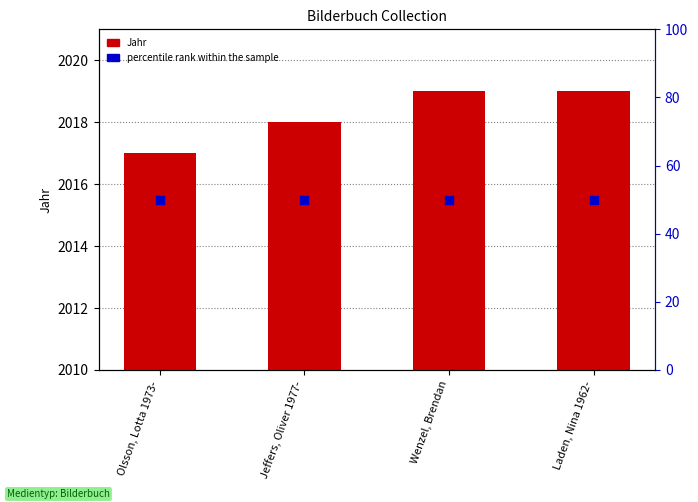

Which series has the widest spread of Y values?

Jahr